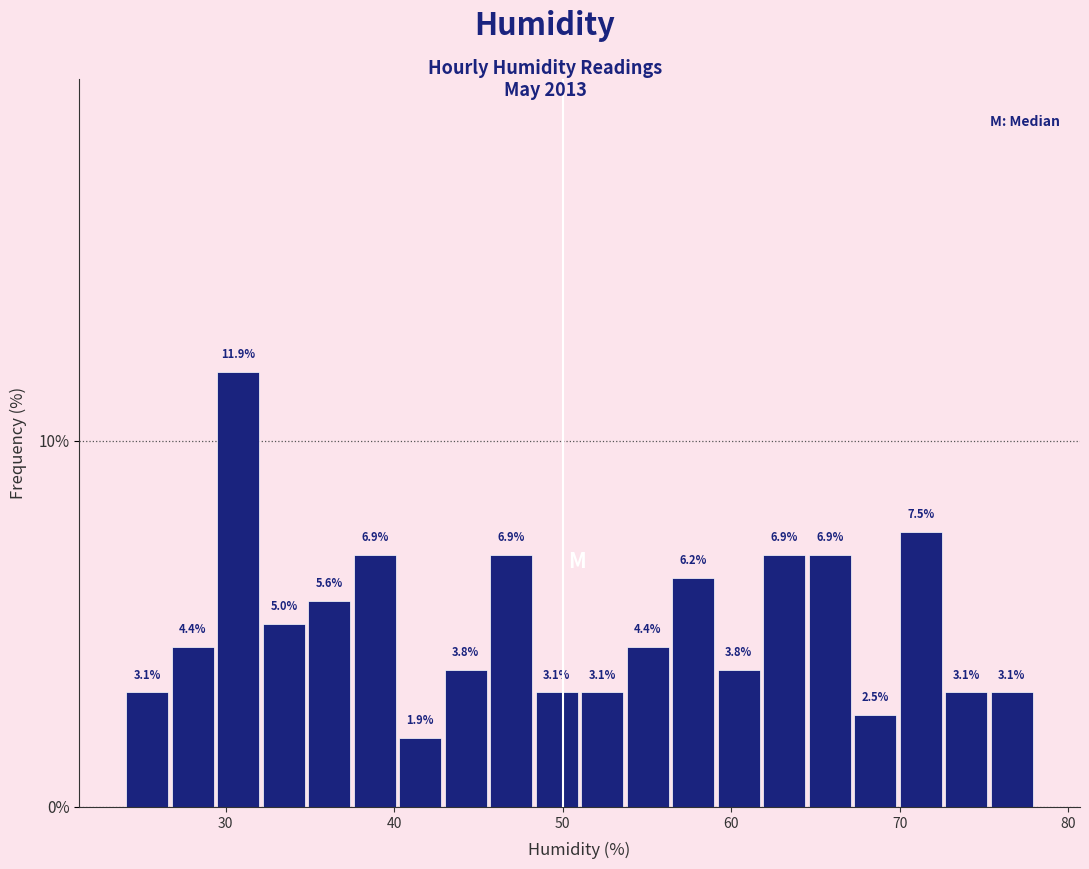

Around what value on the x-axis is the tallest bar? Give the approximate position of its centre, as read against the axis.

31